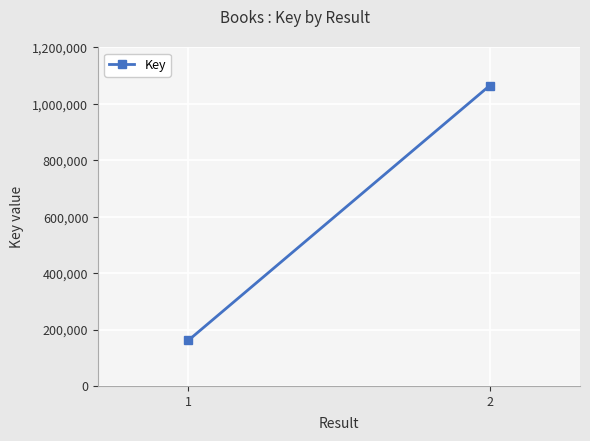

Rank the categories by value from highest to lowest.

2, 1